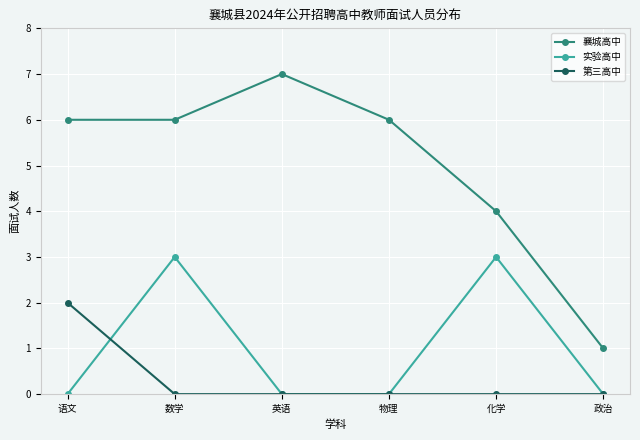

What is the greatest value displayed?

7